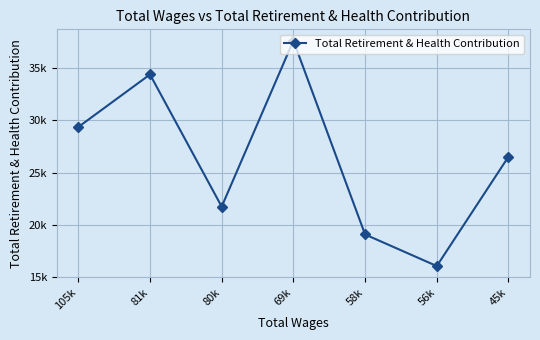

Rank the categories by value from highest to lowest.

69k, 81k, 105k, 45k, 80k, 58k, 56k